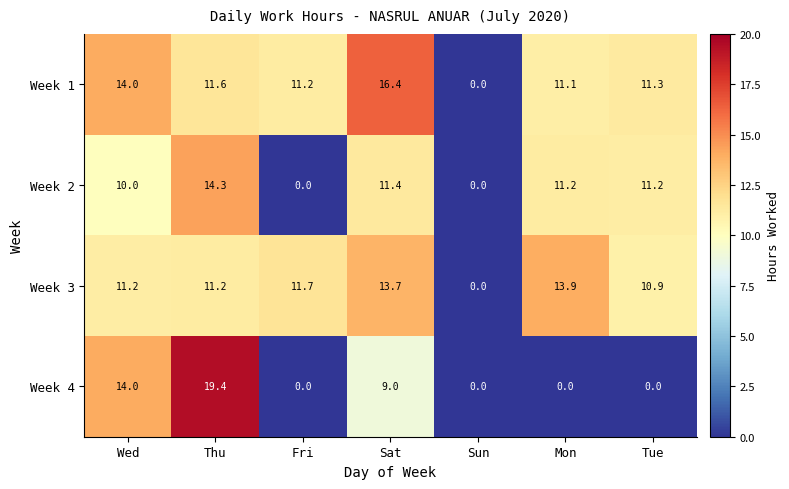

What is the total value across all series at Thu?

56.5